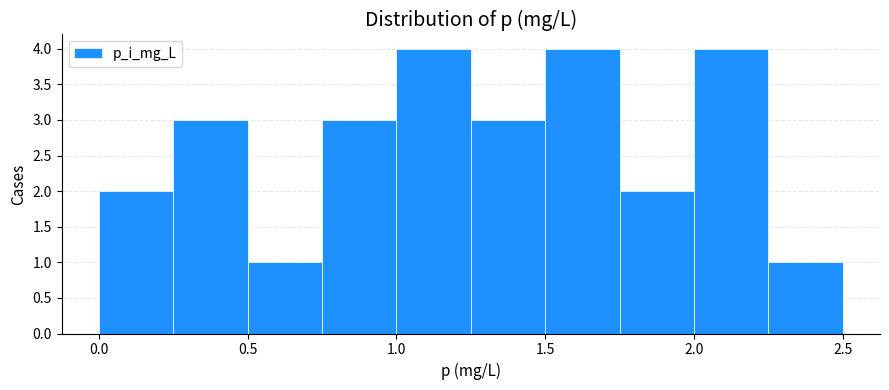

Reading left to right, transcribe this chart: for each bar, give the range it covers on the x-axis and its height. The values are not printed on the chart, so give them approximately, as read against the axis.

0.00 to 0.25: 2
0.25 to 0.50: 3
0.50 to 0.75: 1
0.75 to 1.00: 3
1.00 to 1.25: 4
1.25 to 1.50: 3
1.50 to 1.75: 4
1.75 to 2.00: 2
2.00 to 2.25: 4
2.25 to 2.50: 1